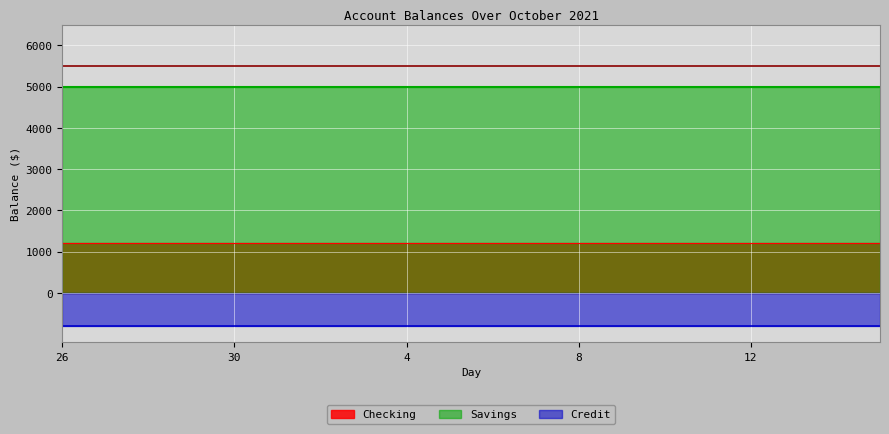

Is the value of Savings at 6 greater than the value of Checking at 11?

Yes